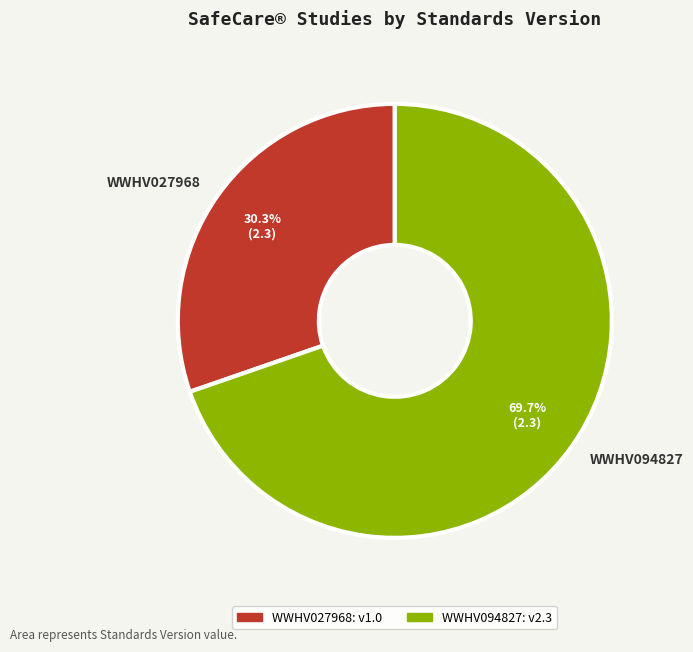

How many slices are in this pie chart?

2